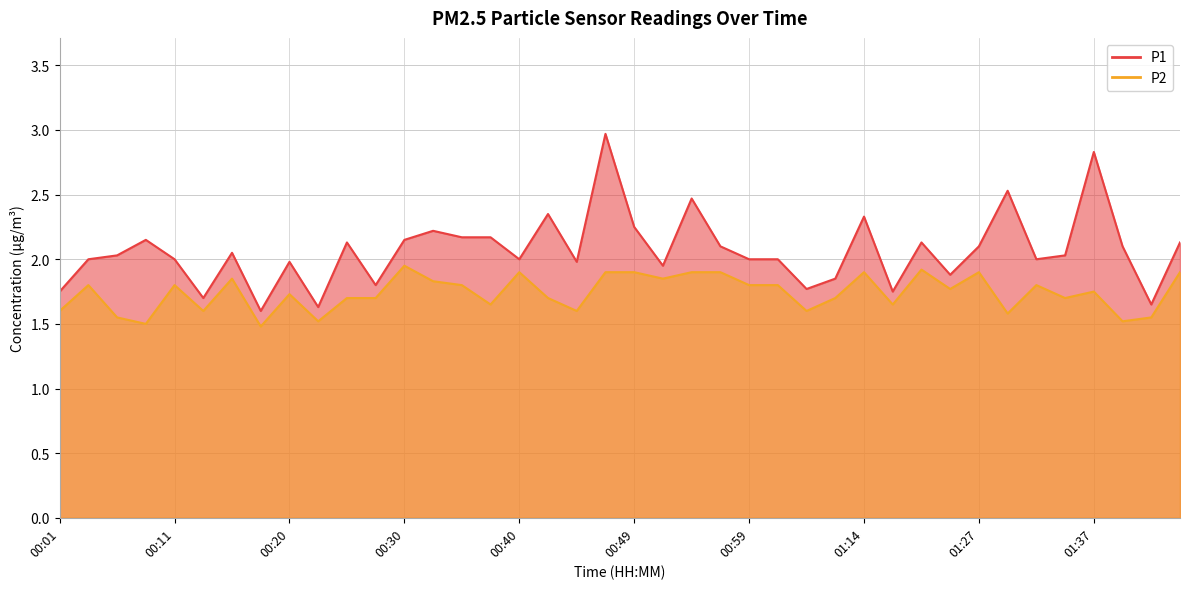

List the series in order of their overall mean, highest first.

P1, P2